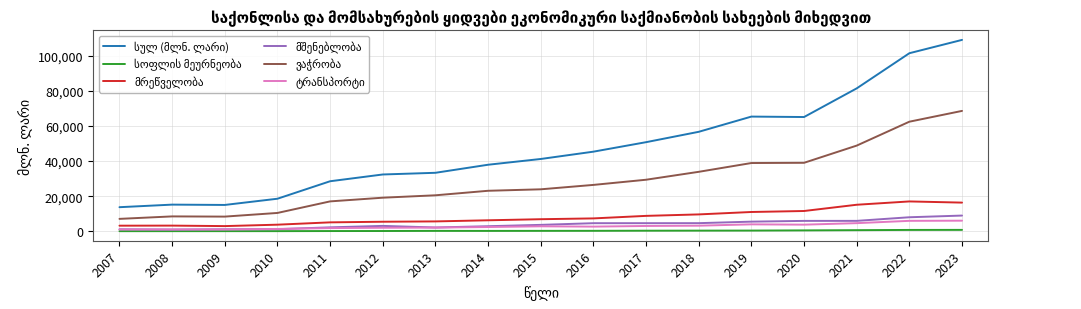

What is the maximum value shown in the chart?

109013.7